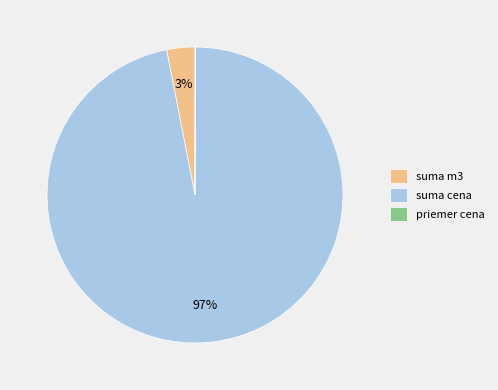

What is the largest slice in the pie chart?

suma cena